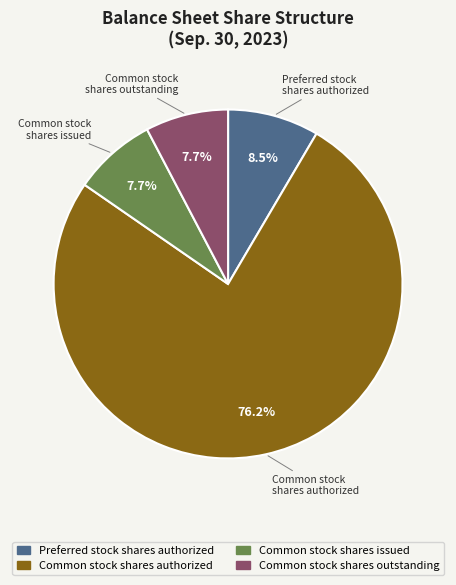

Does any single category account for the majority?

Yes